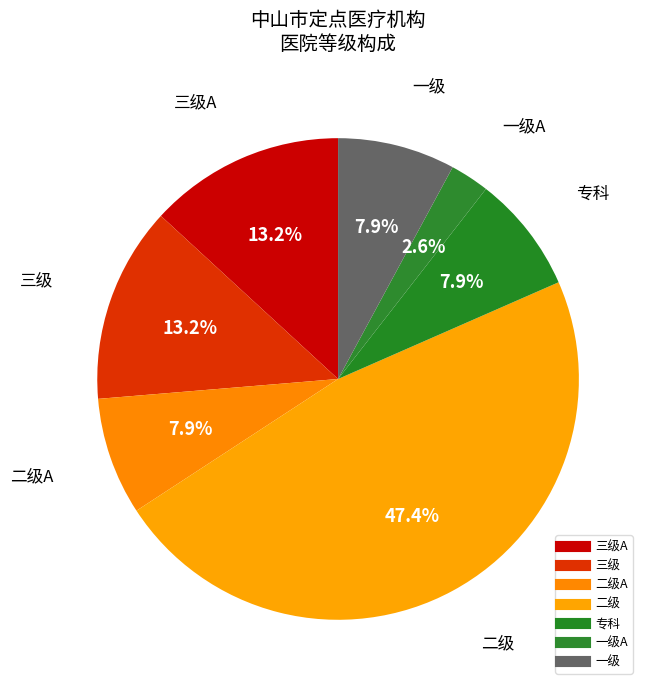

How many segments does this pie chart have?

7